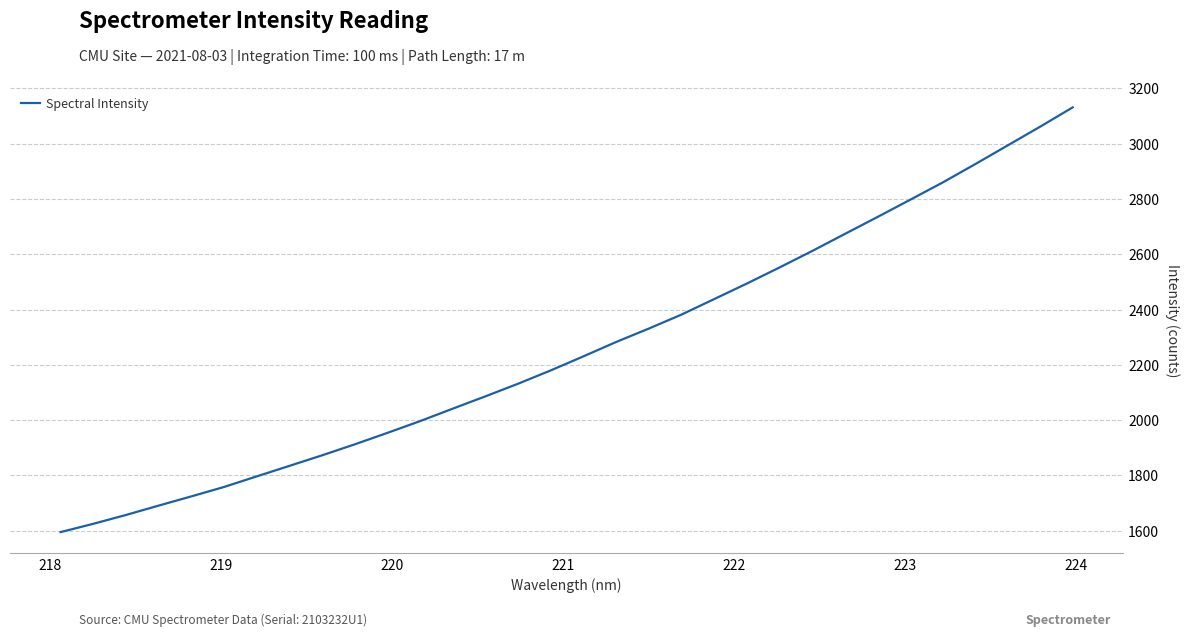

How many series are shown in this chart?

1